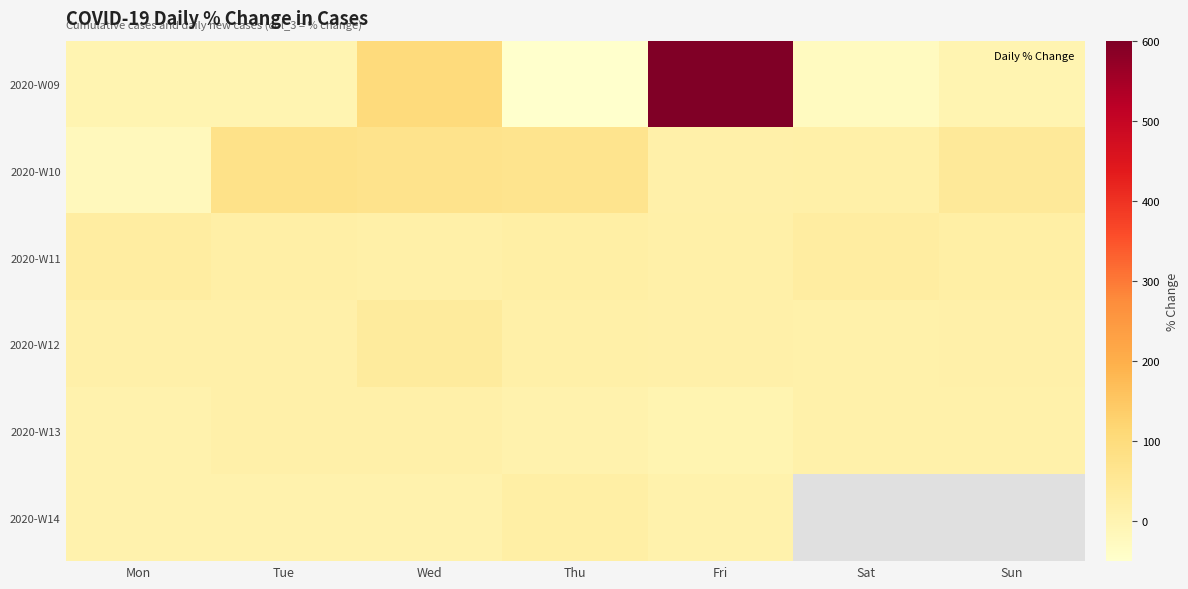

Which series has the widest spread of values?

2020-W09